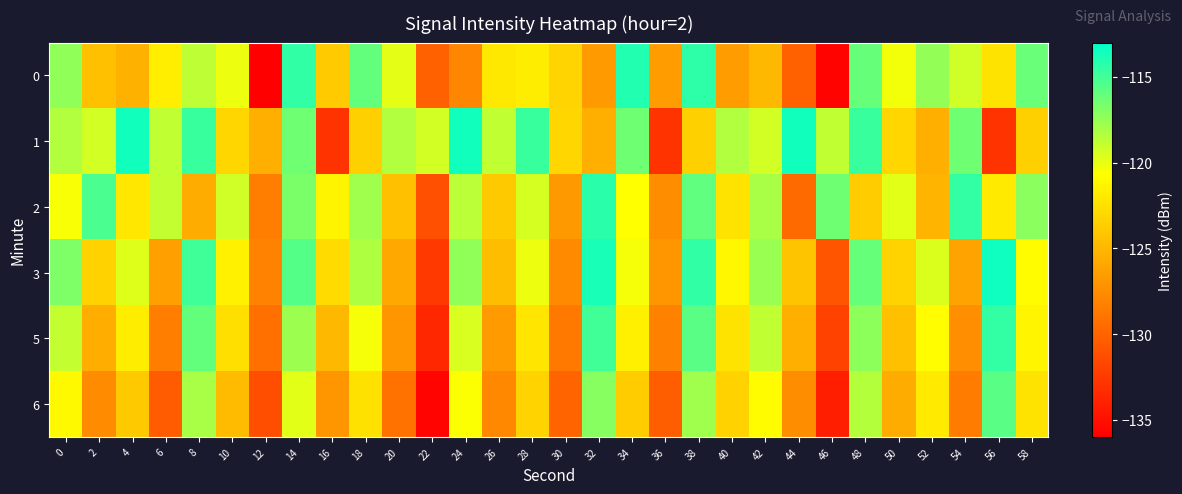

Which label corresponds to the largest value in the chart?

56